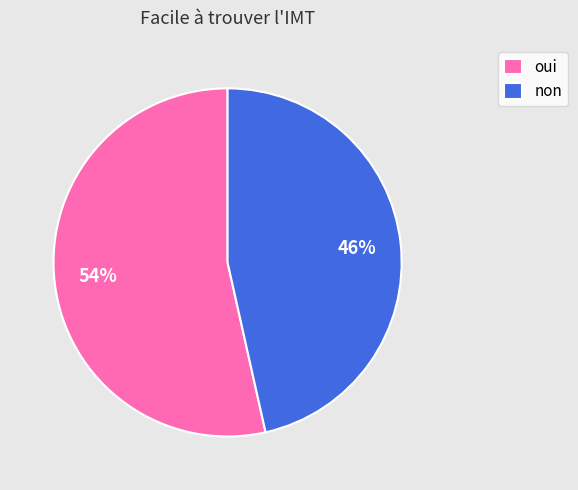

Which category has the smallest portion of the pie?

non